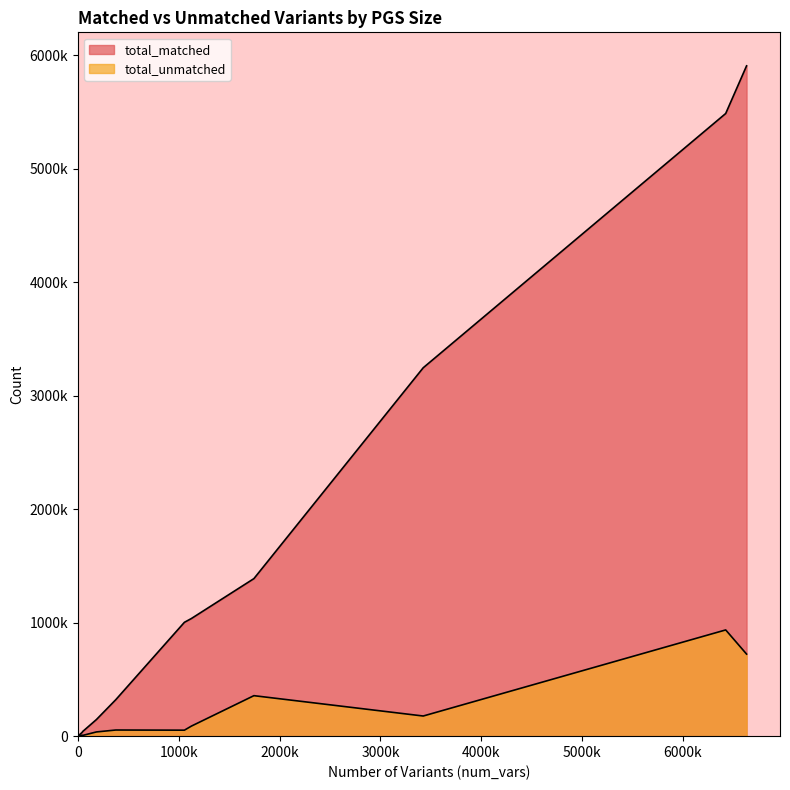

At which category does total_unmatched reach its first local valley?

3